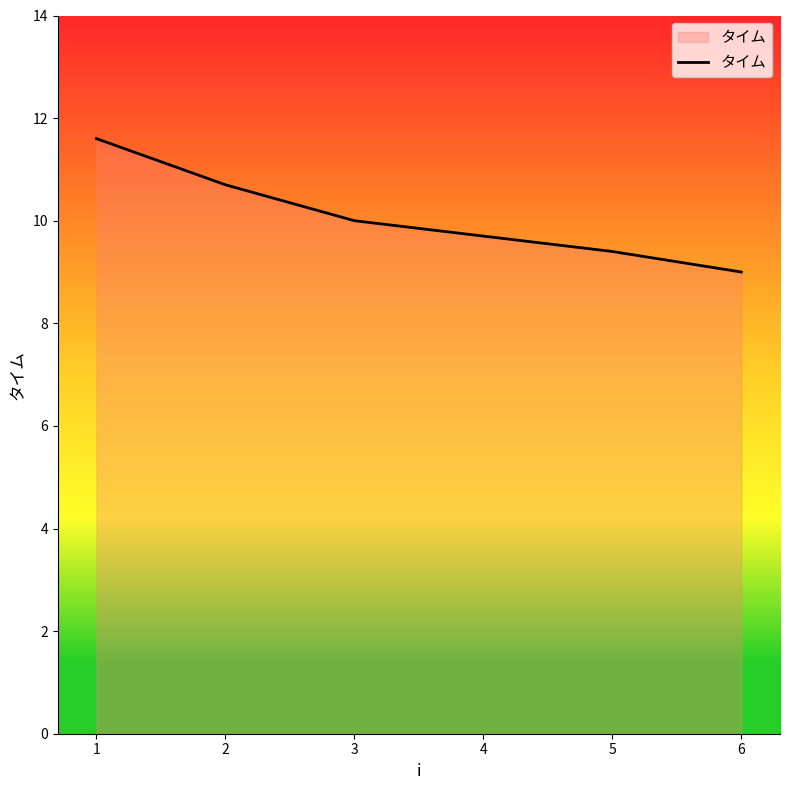

True or false: the data shows 5.5 at 5.

False